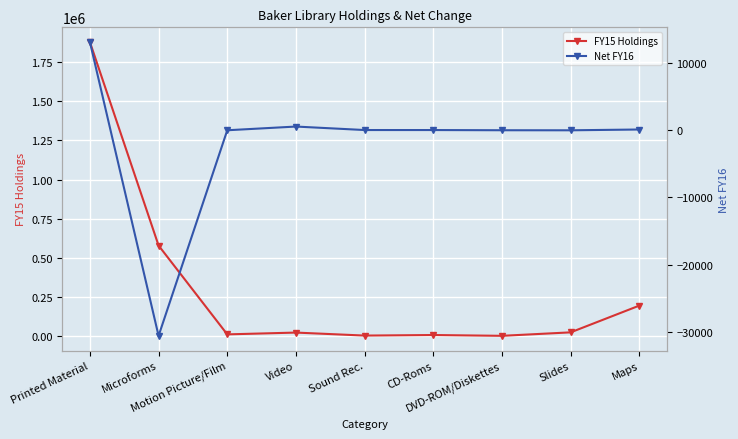

Reading left to right, extract all data points from this chart.

FY15 Holdings: 1879665	577760	9495	20996	1822	5358	217	22424	193510
Net FY16: 13152	-30622	6	558	39	37	8	0	118